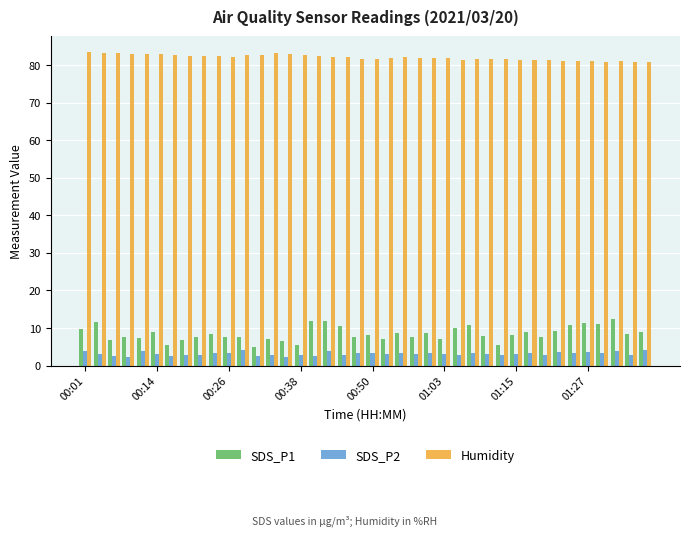

Which series has the widest spread of values?

SDS_P1